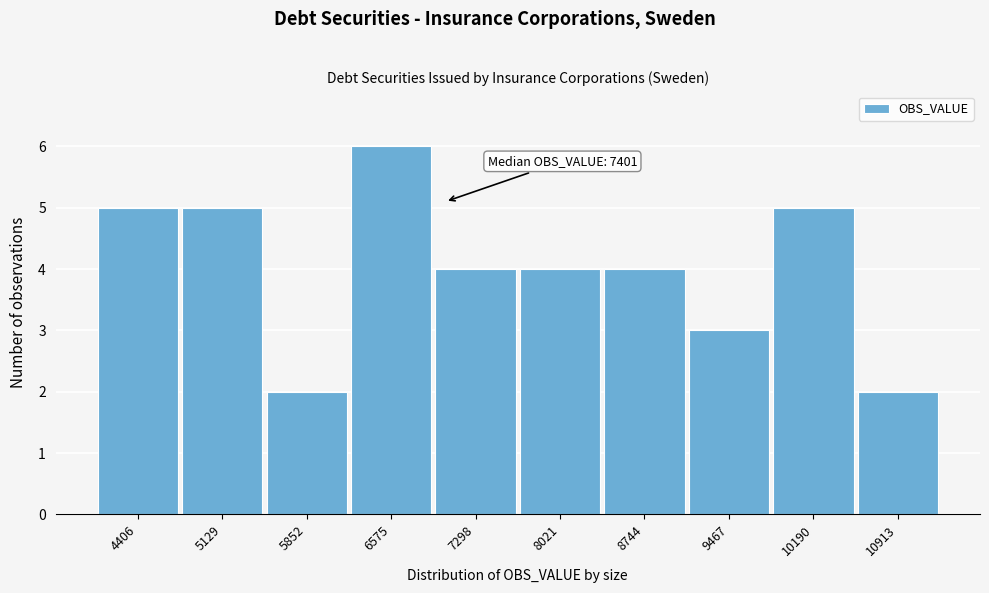

Reading left to right, list all the values displayed in this chart.

5	5	2	6	4	4	4	3	5	2